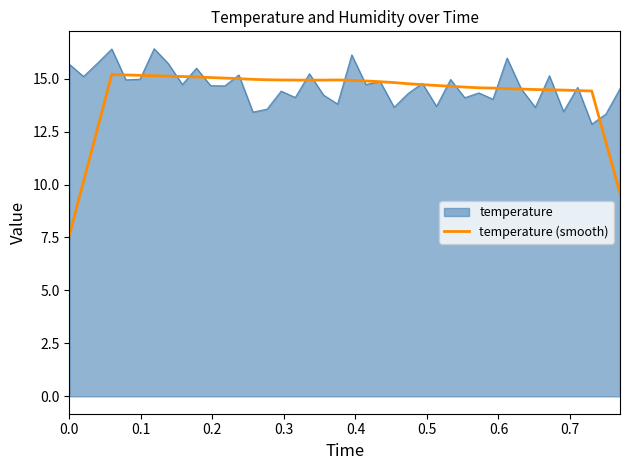

What is the greatest value displayed?

16.4